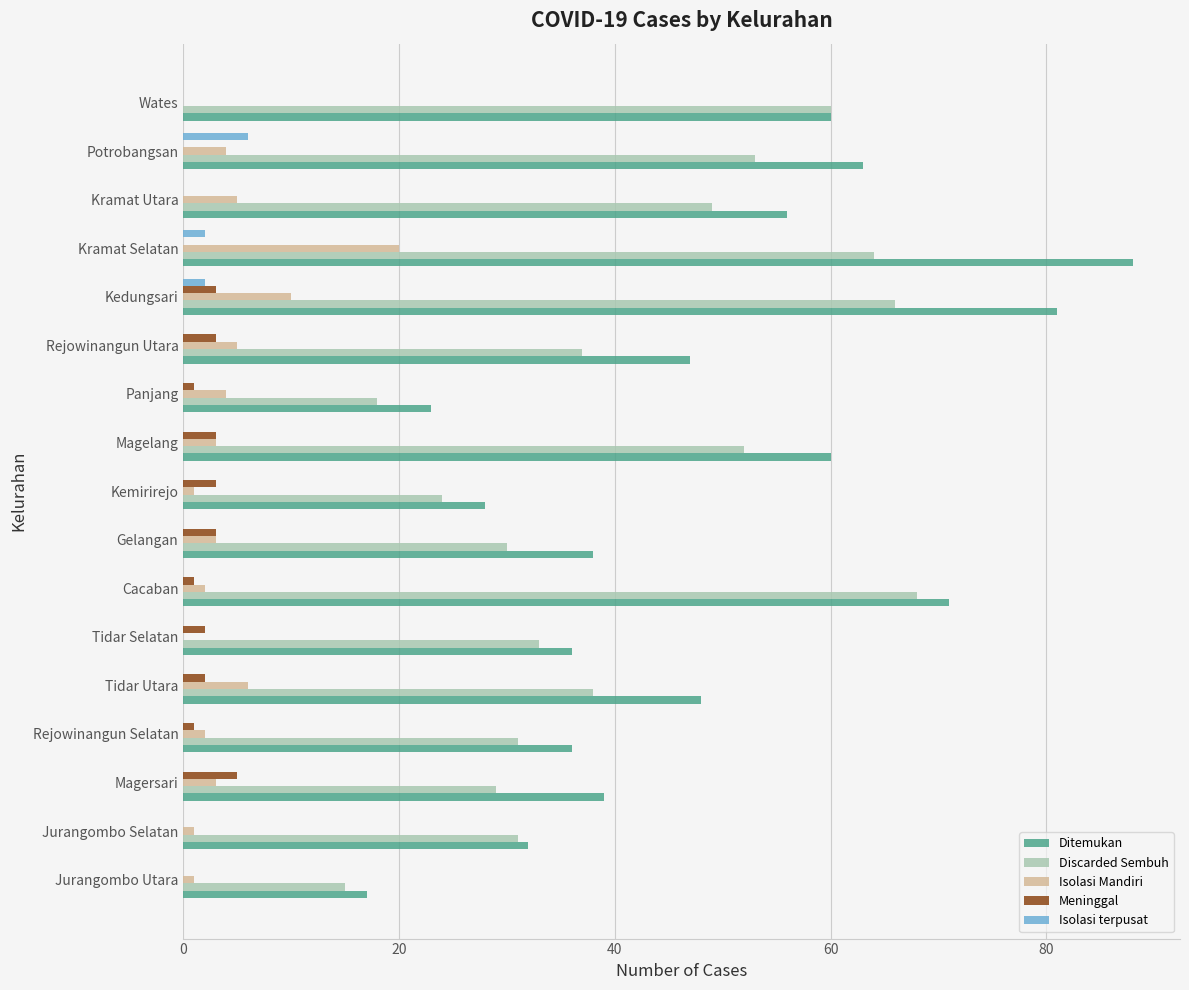

What is the sum of the Meninggal values at Kramat Selatan and Rejowinangun Utara?

3